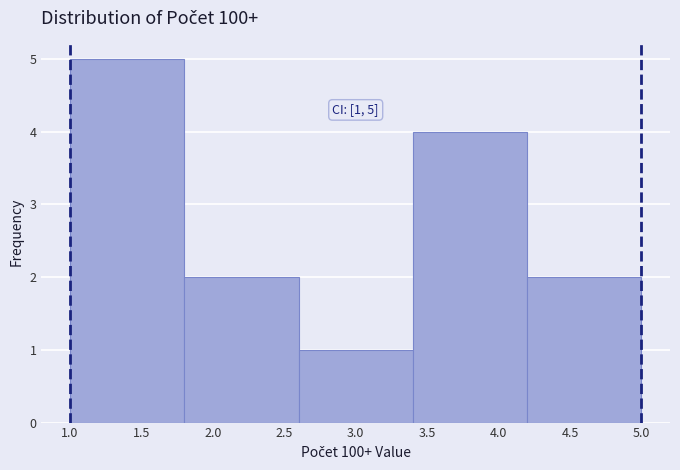

Over which range of the x-axis is the bar tallest?

1.0 to 1.8